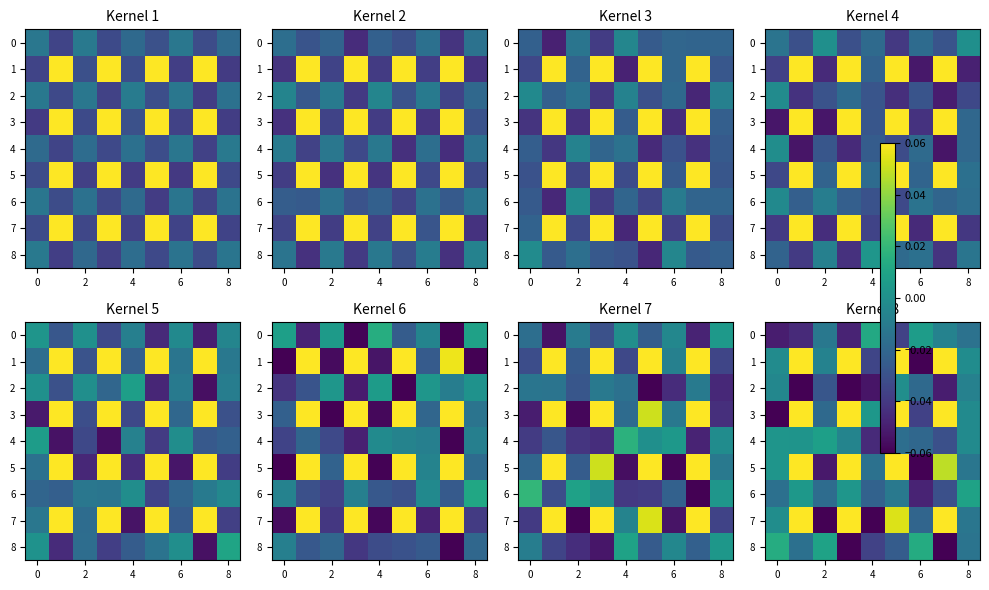

What is the sum of all 0 values?

-0.2